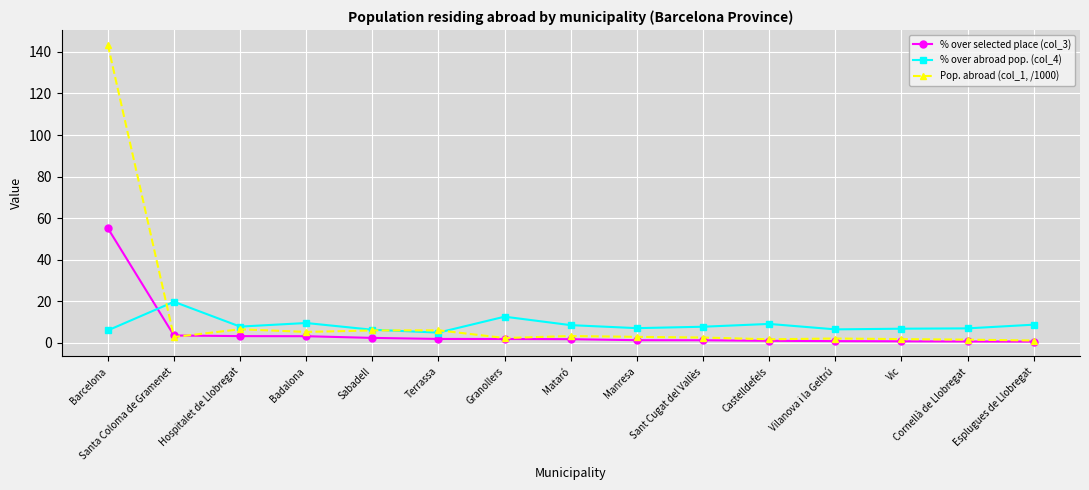

Between which two adjacent categories do Pop. abroad (col_1, /1000) and % over abroad pop. (col_4) first intersect?

Barcelona and Santa Coloma de Gramenet